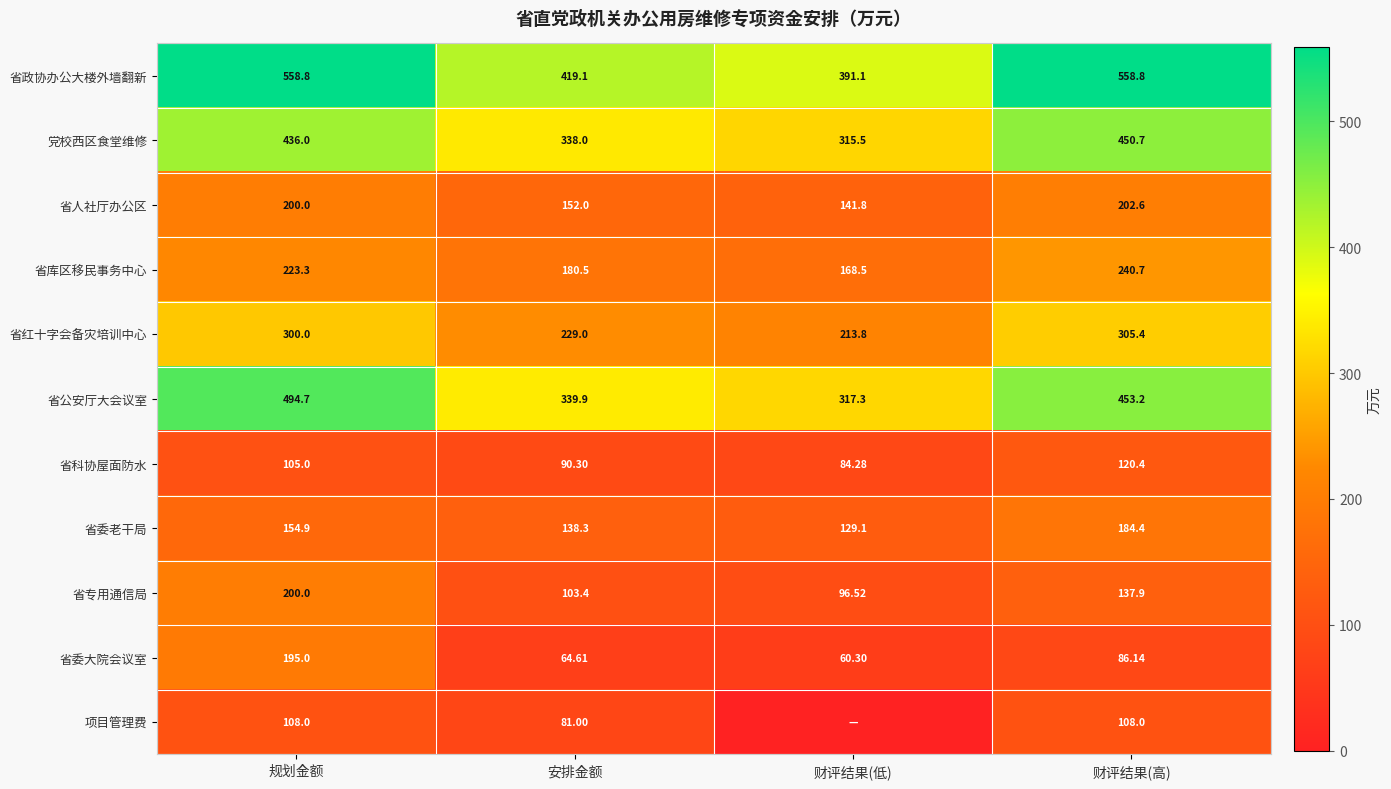

How many distinct data groups are displayed?

11